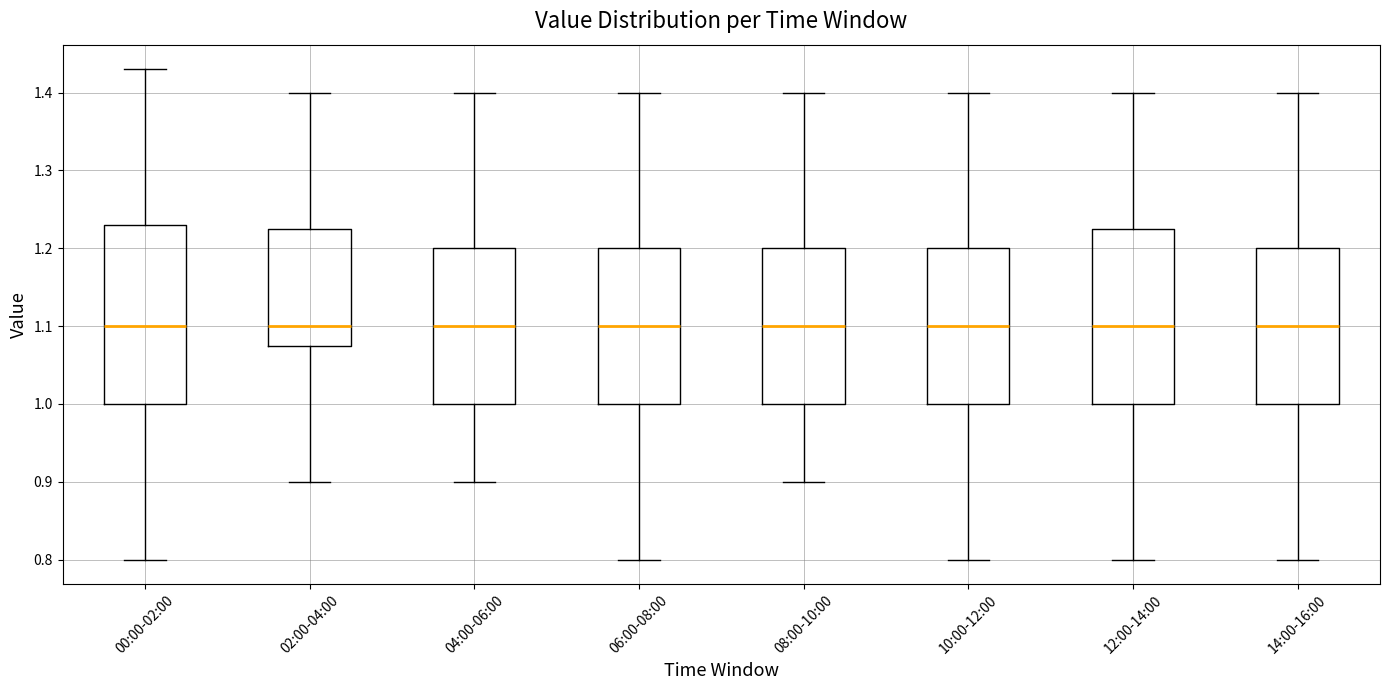

Where does the upper whisker of the box for 10:00-12:00 end on the y-axis? The values are not printed on the chart, so give them approximately, as read against the axis.

1.40